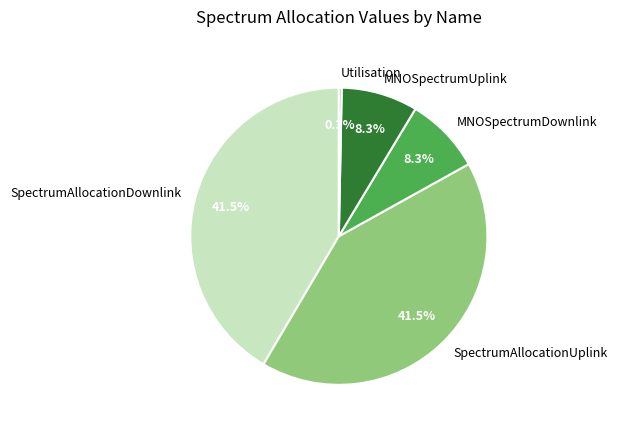

Does any single category account for the majority?

No